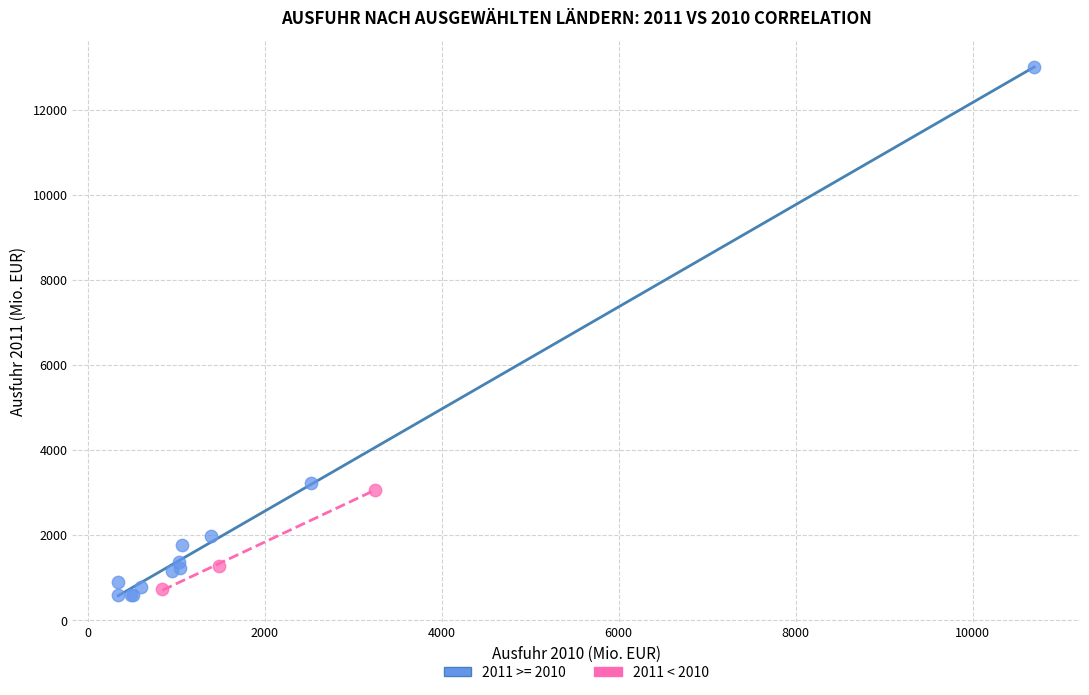

Which series contains the highest Y value?

2011 >= 2010